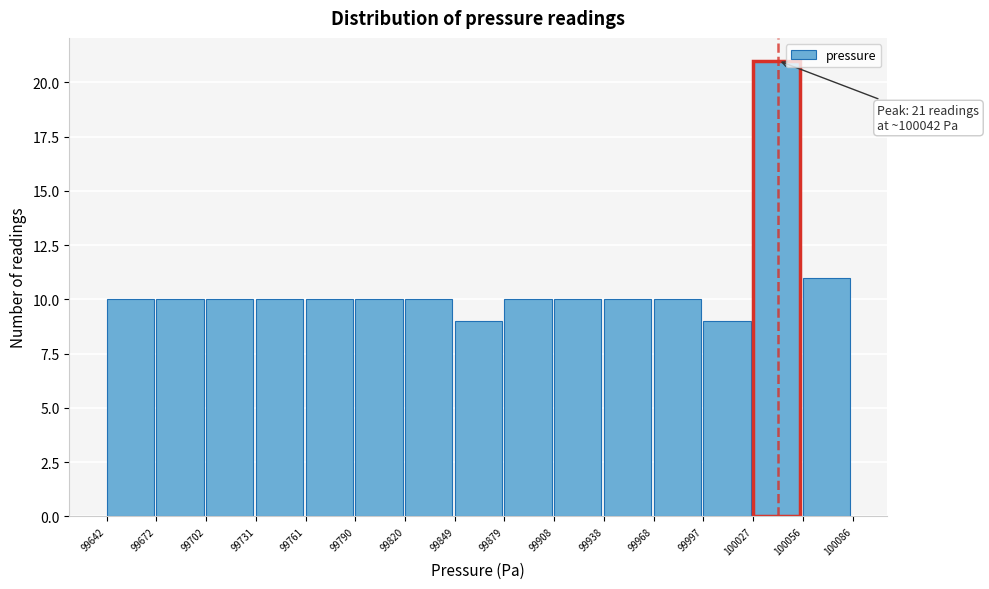

Which range on the x-axis has the tallest bar?

100027 to 100056